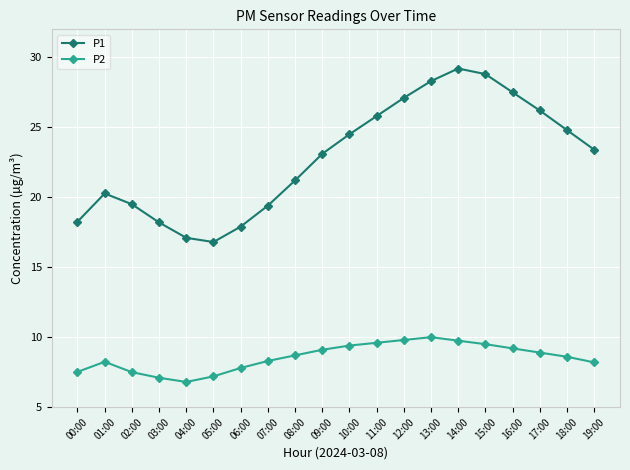

Is it true that P1 equals 17.1 at 04:00?

True